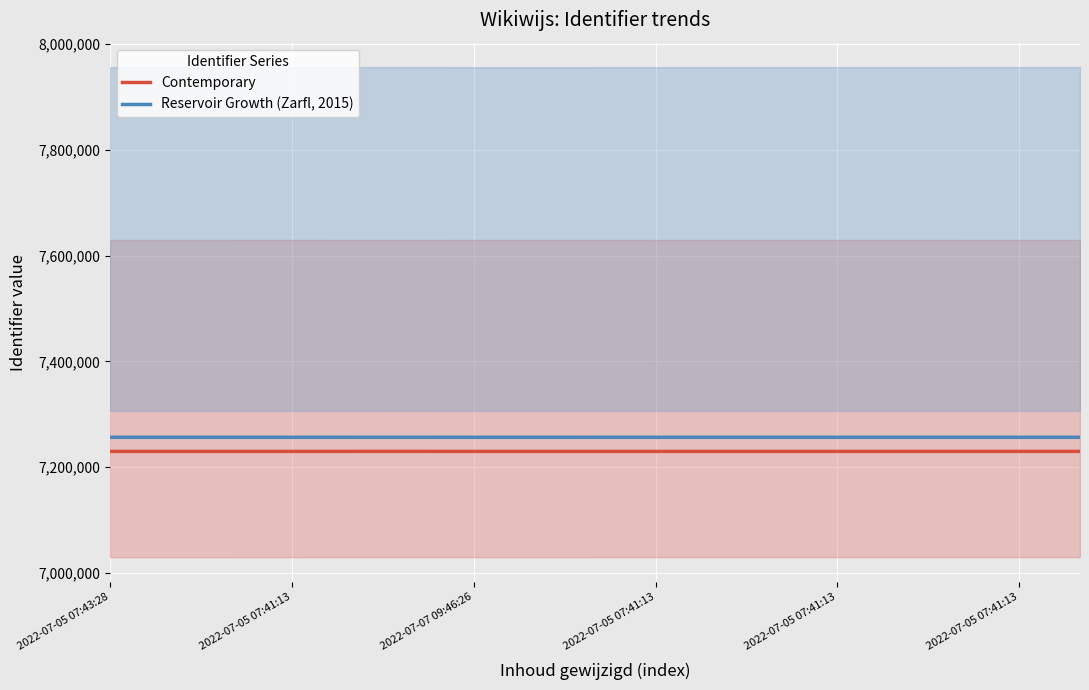

What is the sum of the Contemporary values at 2022-07-05 07:41:13 and 14?

14459266.0